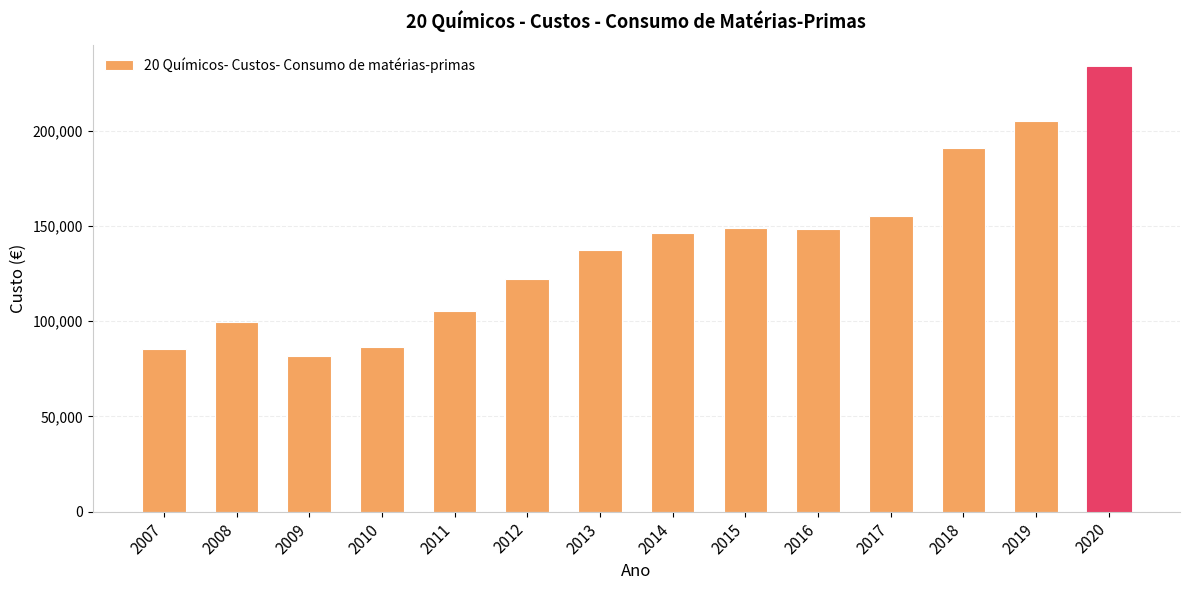

What is the minimum value shown in the chart?

81496.4